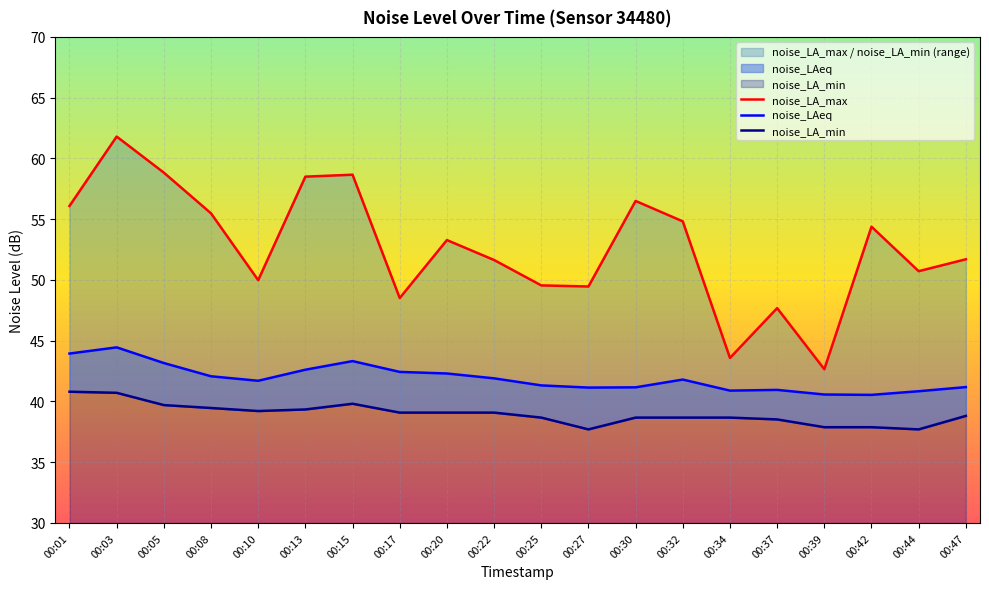

At which category does the chart reach its minimum across all series?

00:27